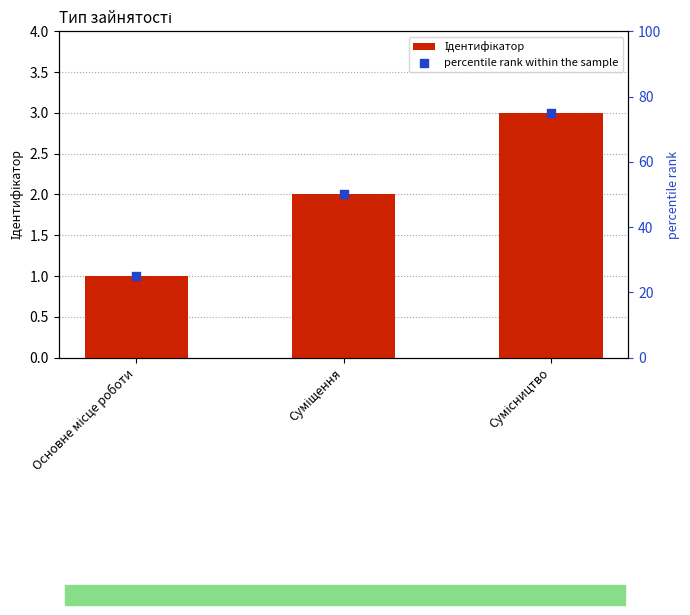

At how many categories does at least one series exceed 46?

2